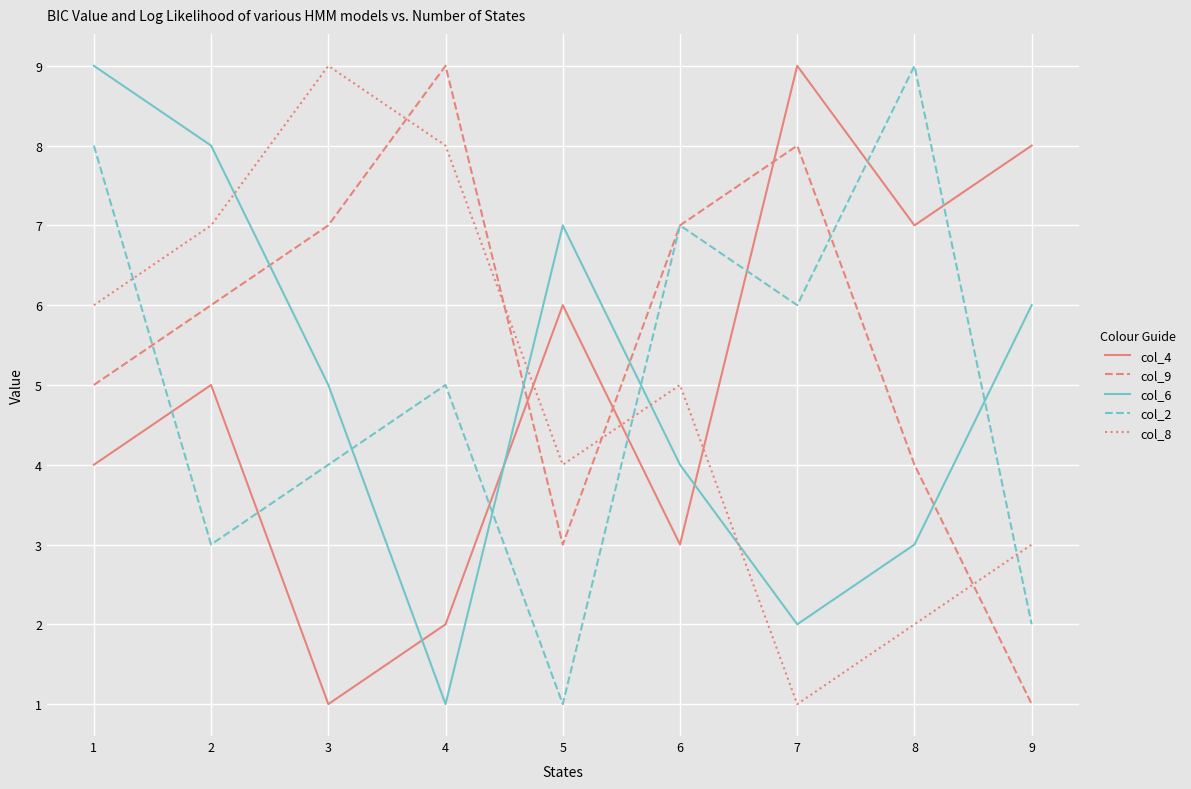

True or false: col_9 has more than 0 points higher than both neighbors.

True